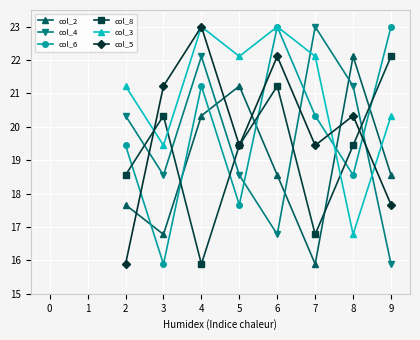

True or false: col_8 has a value of 20.3 at 3.

True